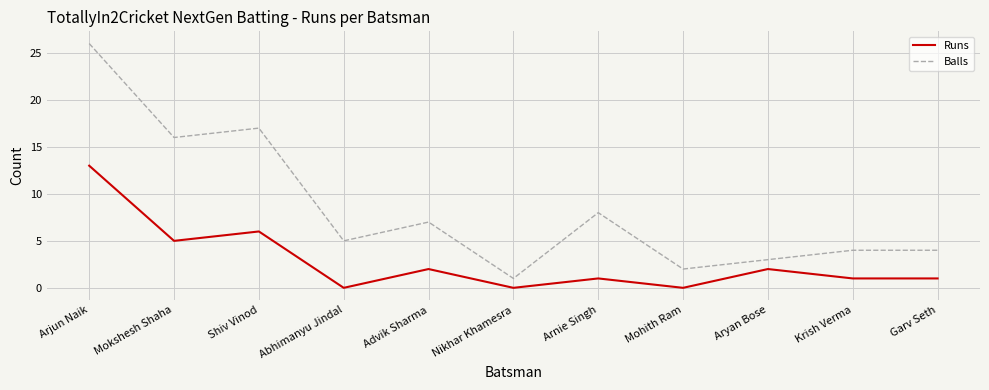

What position from the left is Abhimanyu Jindal?

4